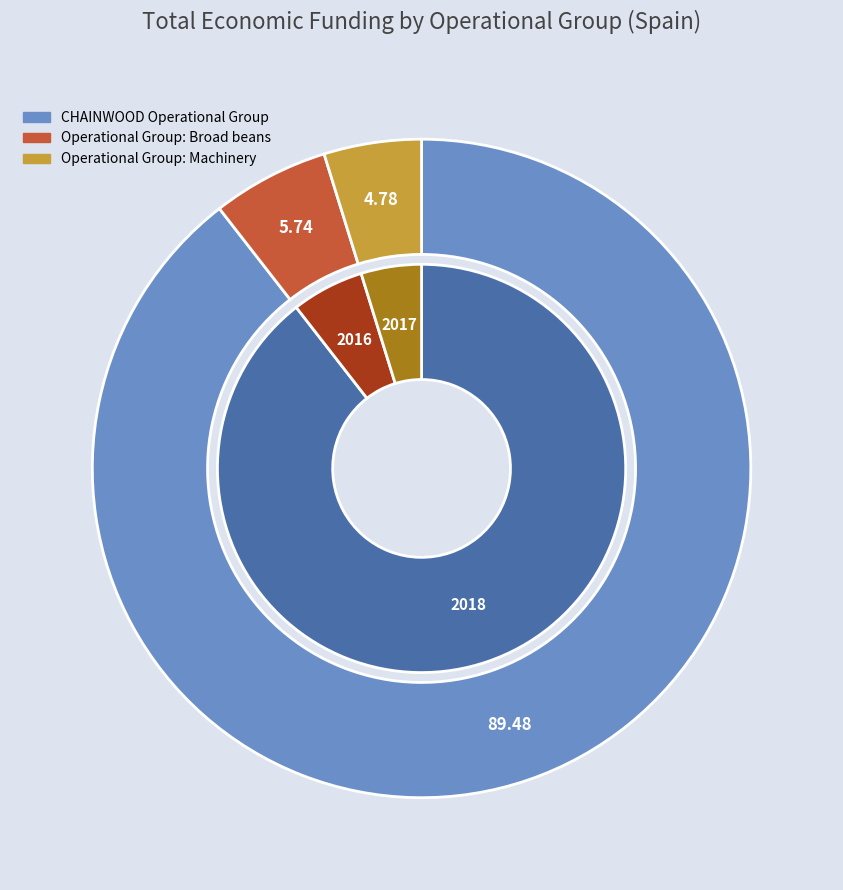

What is the ratio of the value at Operational Group: Machinery to the value at Operational Group: Broad beans?

0.8